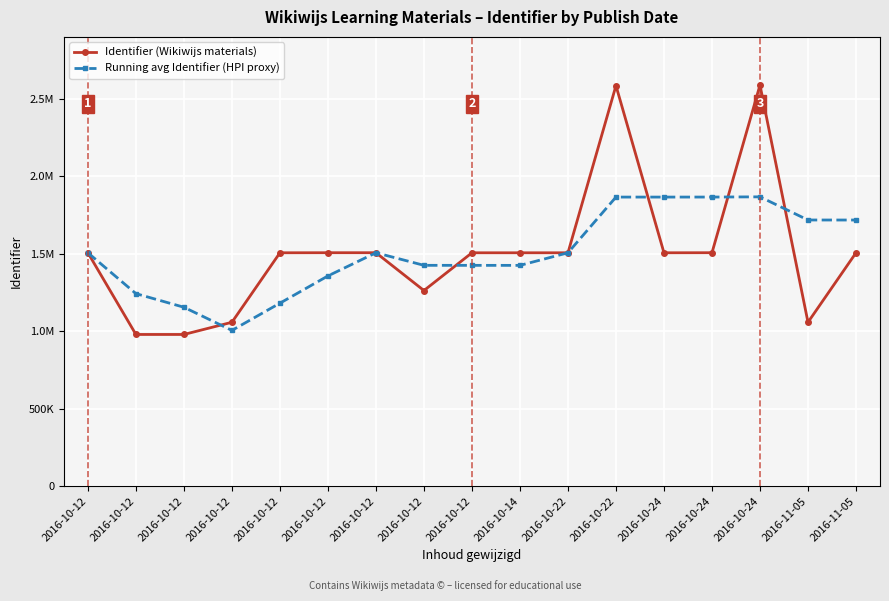

At which label does Identifier (Wikiwijs materials) reach its peak?

2016-10-24